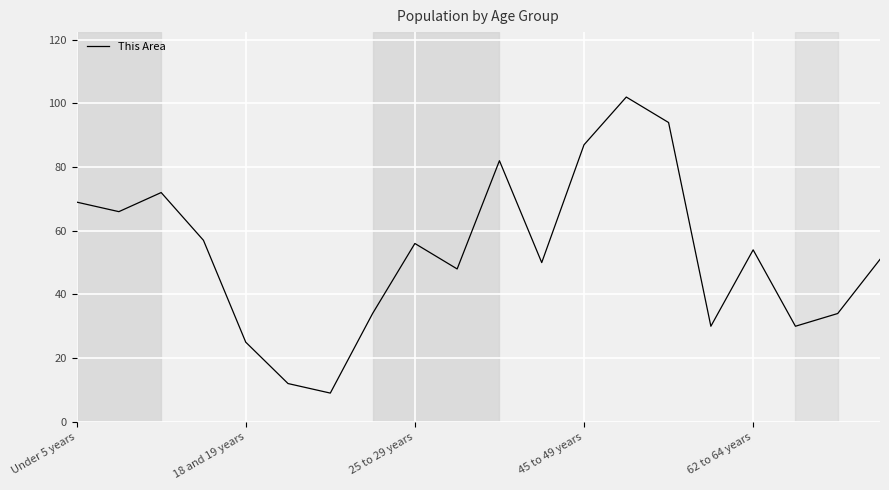

What is the difference between the maximum and minimum values?

93